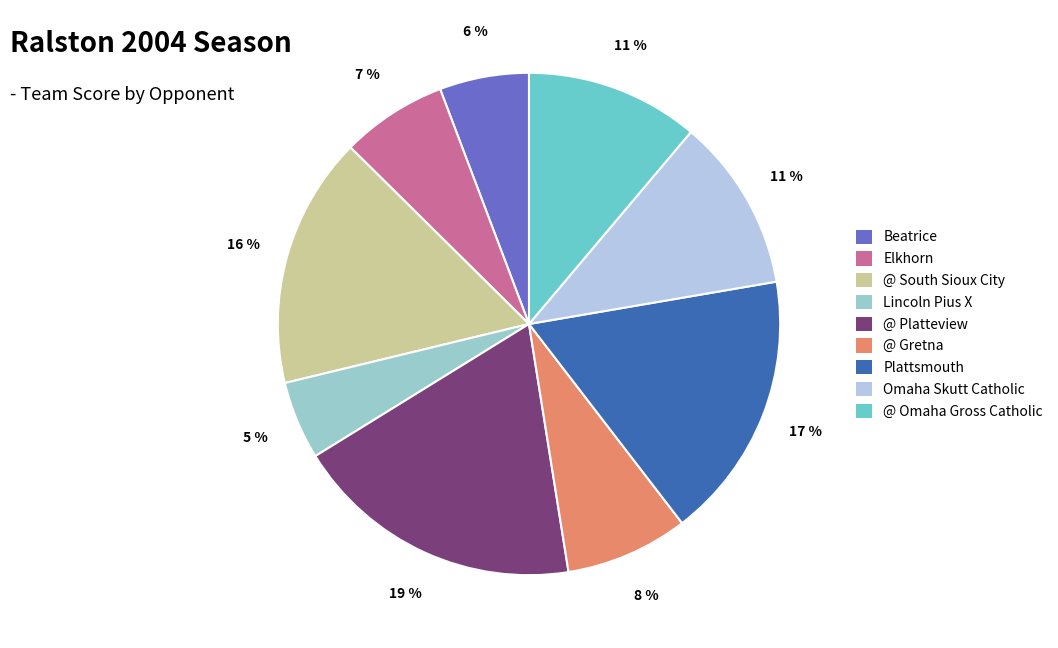

Is there a majority slice in this chart?

No